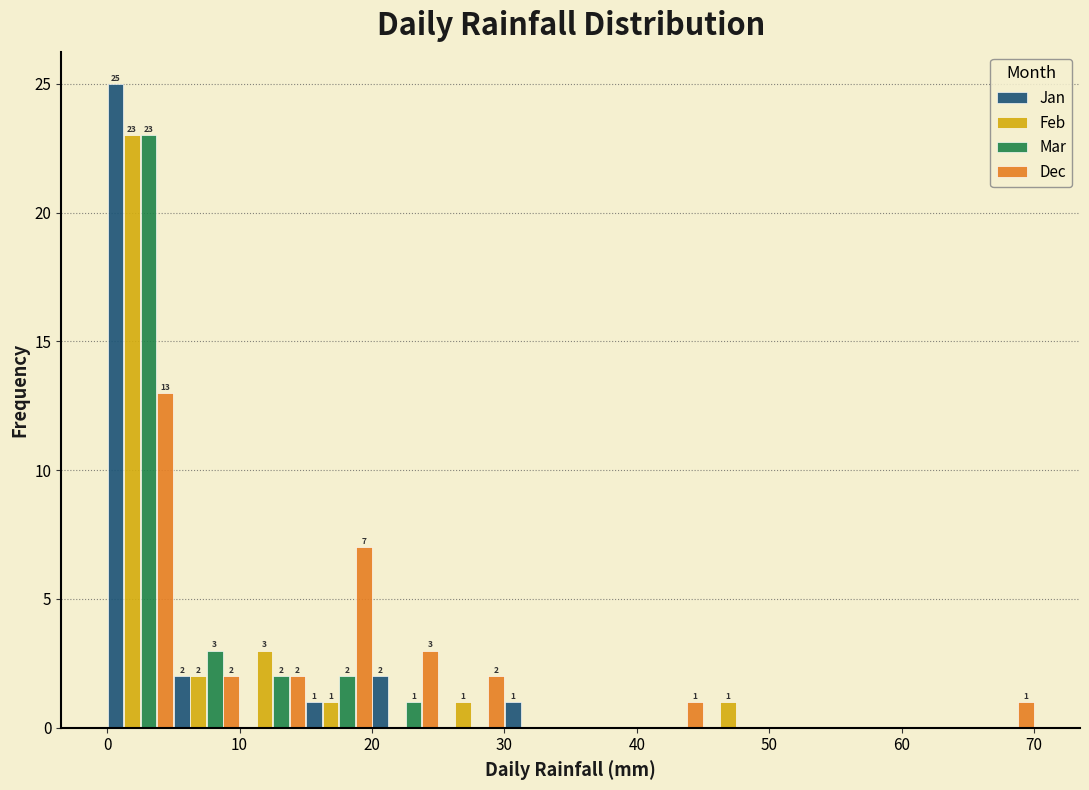

In the Mar series, which range on the x-axis has the tallest bar?

0 to 5